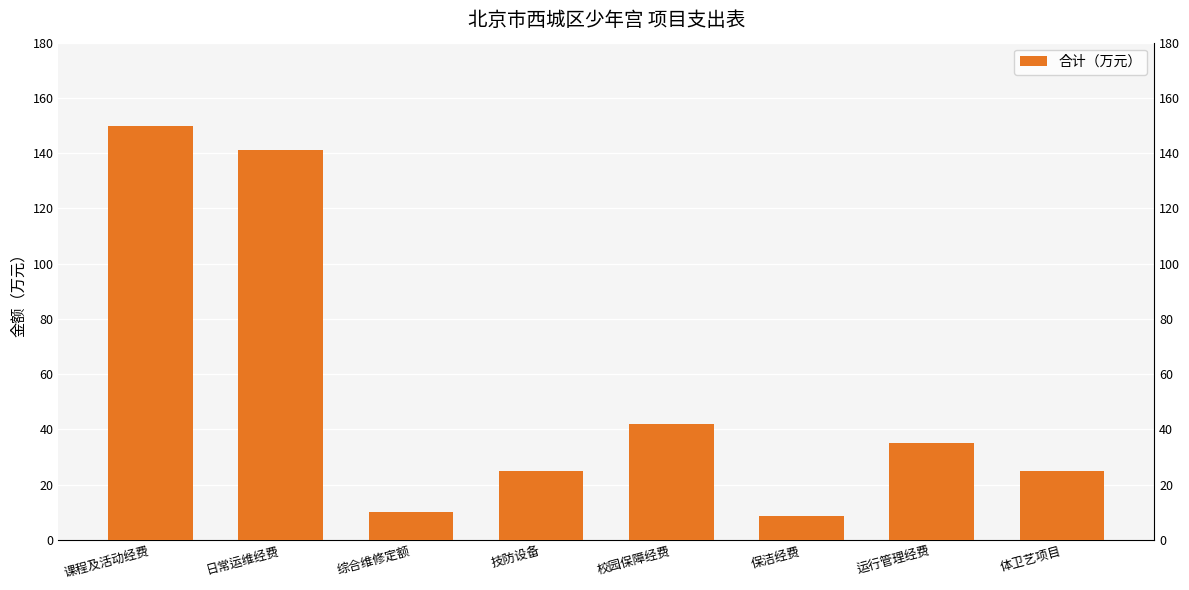

What is the maximum value shown in the chart?

150.0